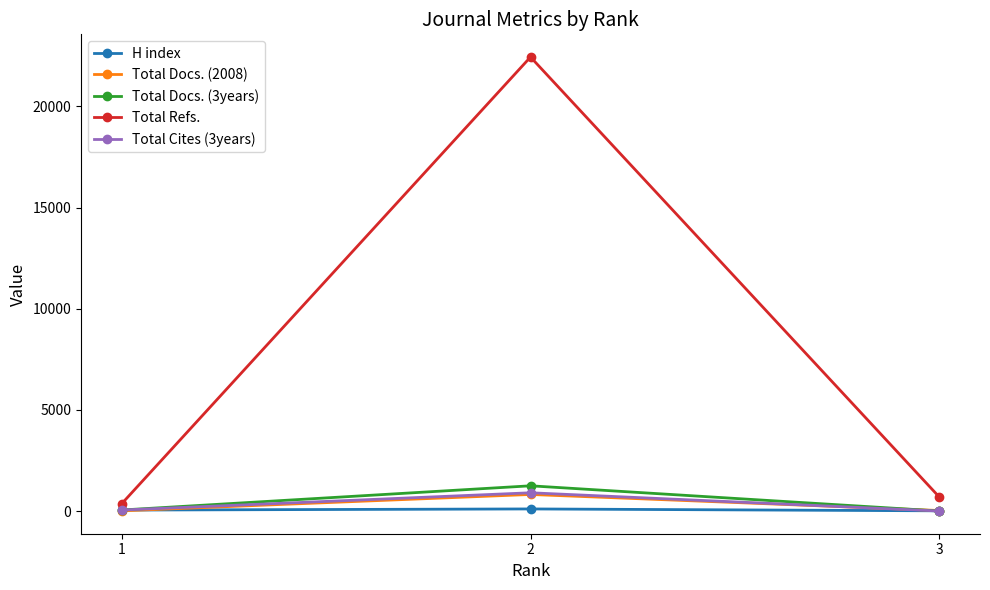

What is the average value of the Total Docs. (3years) series?

432